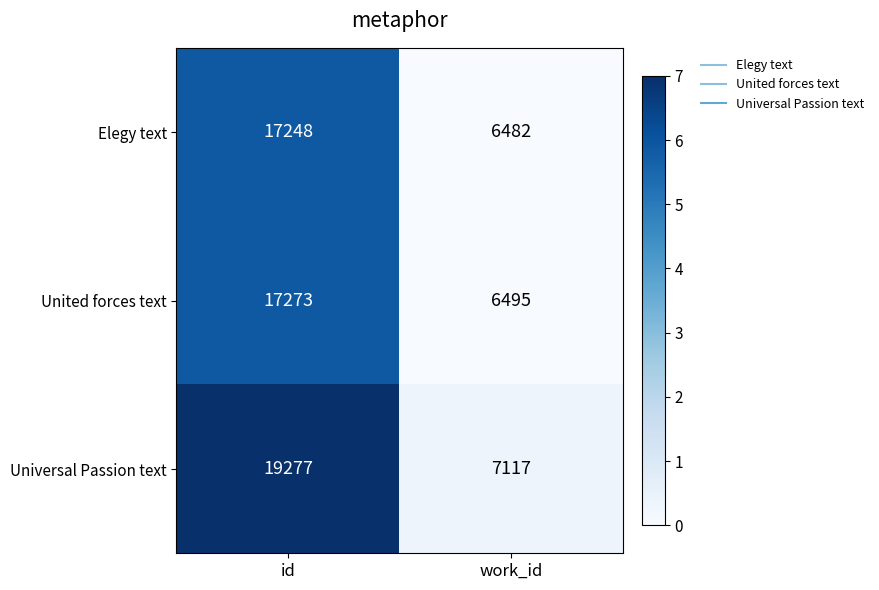

True or false: Elegy text has a value of 6482 at work_id.

True